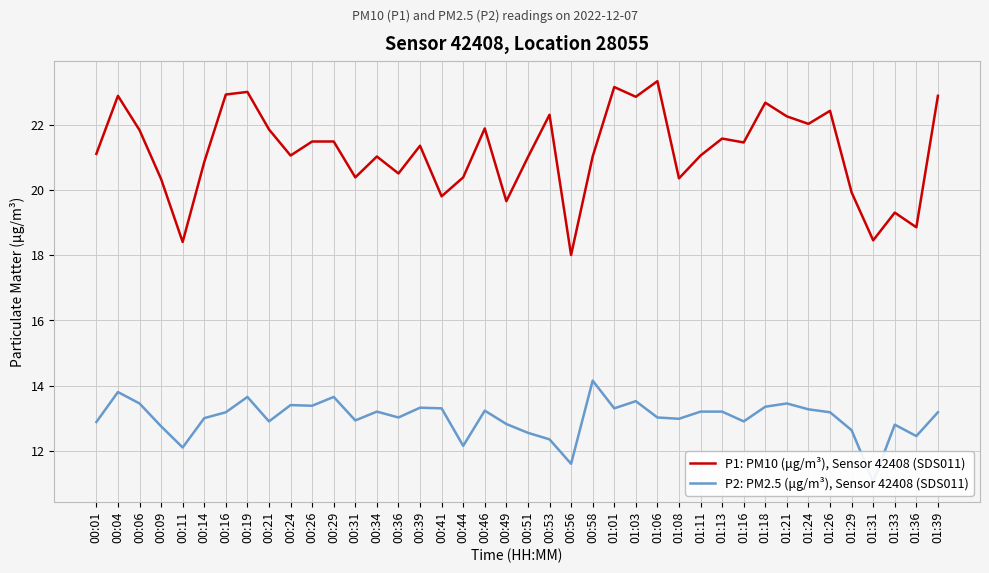

What is the total value across all series at 00:58?

35.2